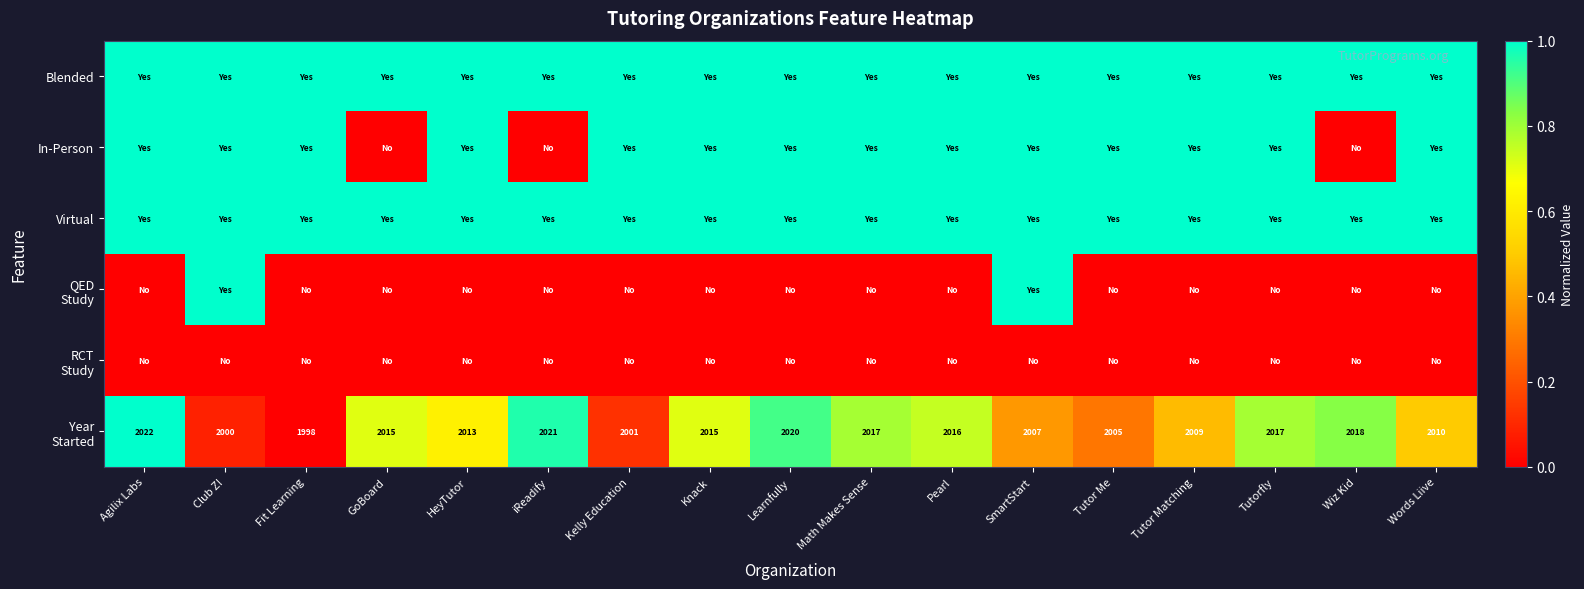

Is the value of RCT Study at Fit Learning greater than the value of QED Study at Words Liive?

No